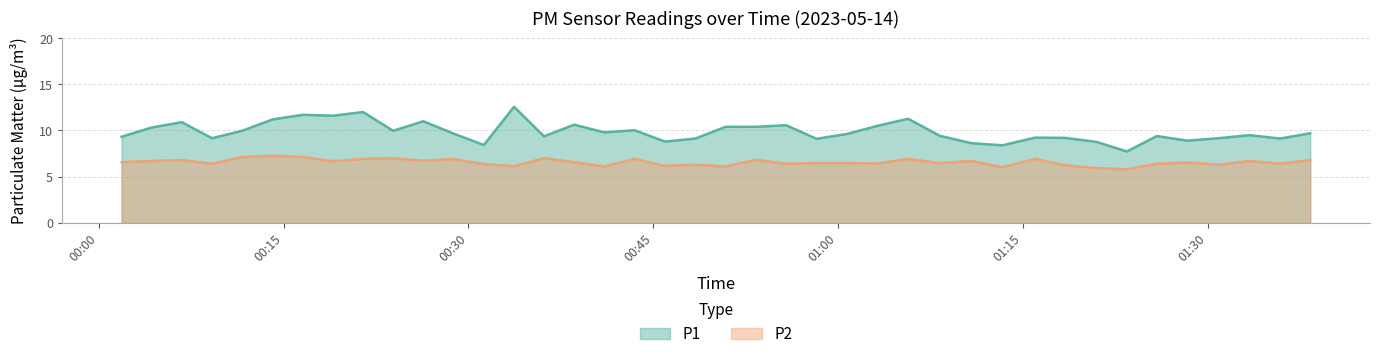

Which series has the largest total across all categories?

P1